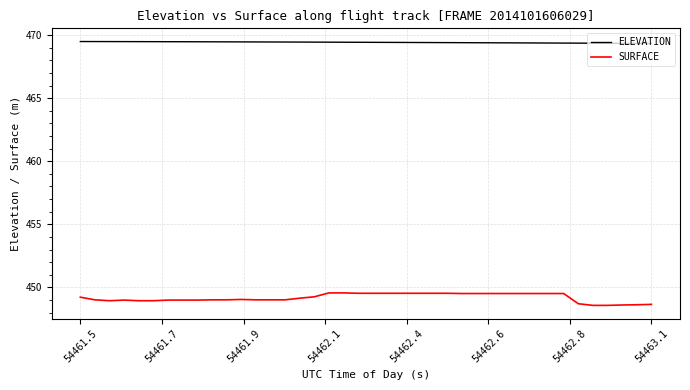

What is the maximum value for SURFACE?

449.6